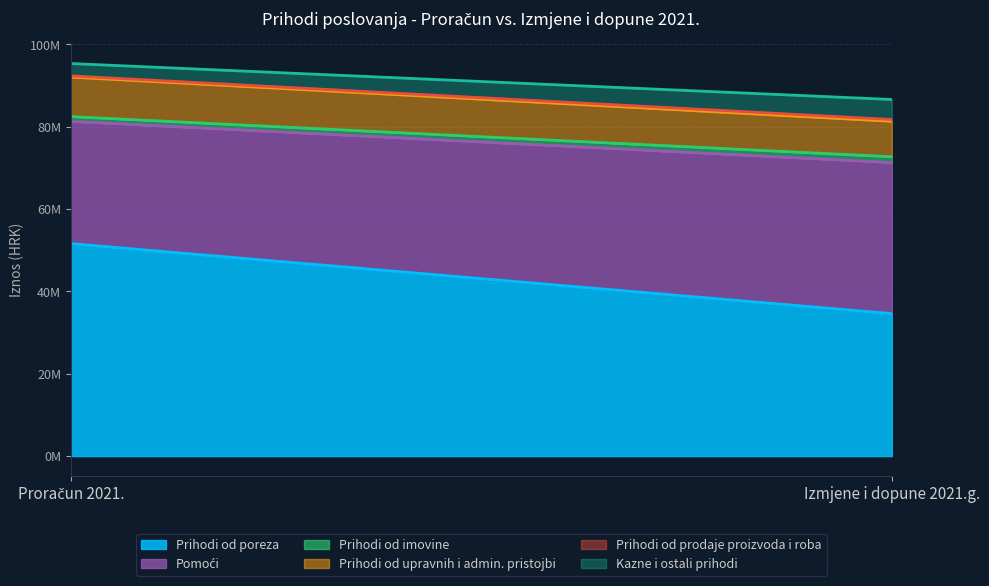

At Izmjene i dopune 2021.g., list the series in order from smallest to largest.

Prihodi od prodaje proizvoda i roba, Prihodi od imovine, Kazne i ostali prihodi, Prihodi od upravnih i admin. pristojbi, Prihodi od poreza, Pomoći